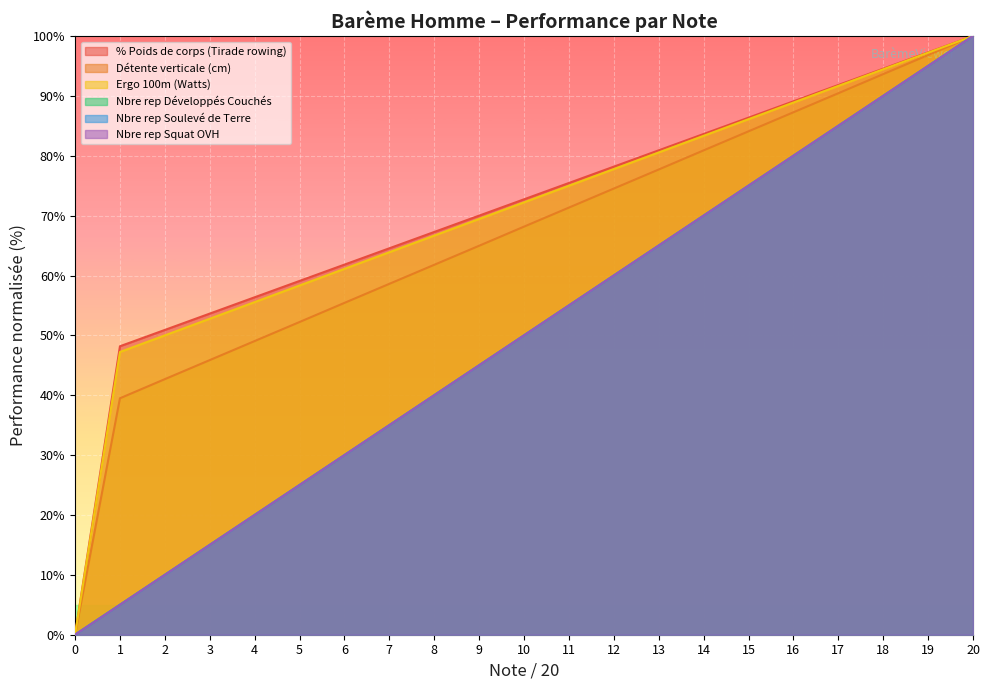

How many lines are shown in the chart?

6